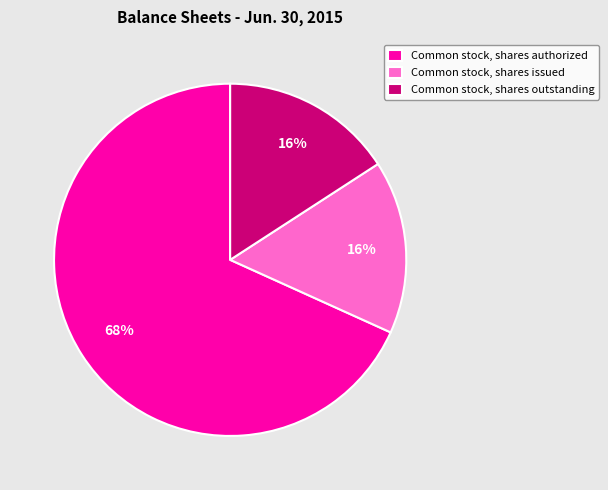

To the nearest percent, what portion does Common stock, shares issued represent?

16%